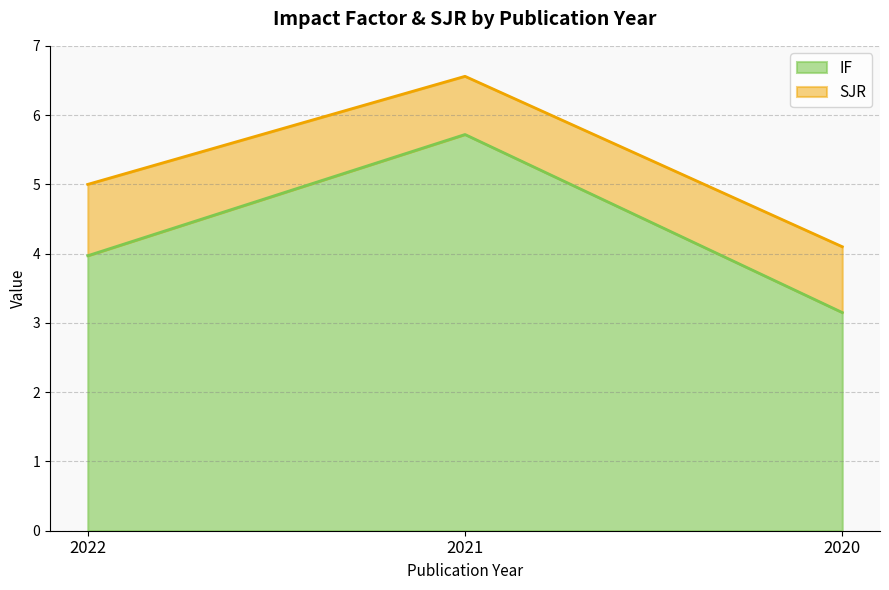

What is the difference between the values at 2020 and 2021?

2.6